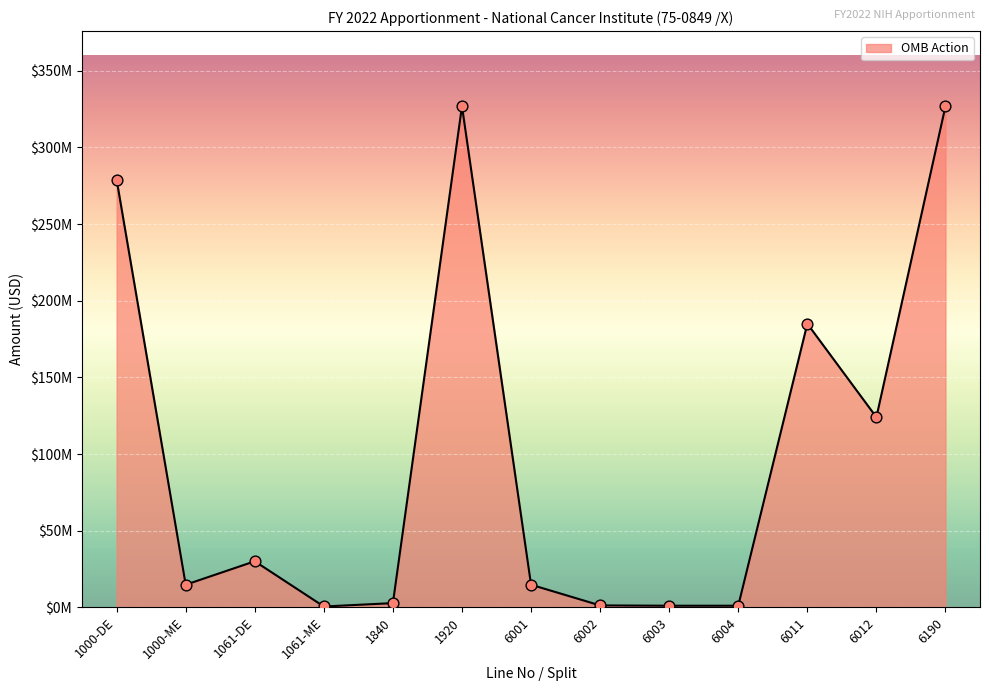

What is the ratio of the value at 6003 to the value at 1061-ME?

2.0